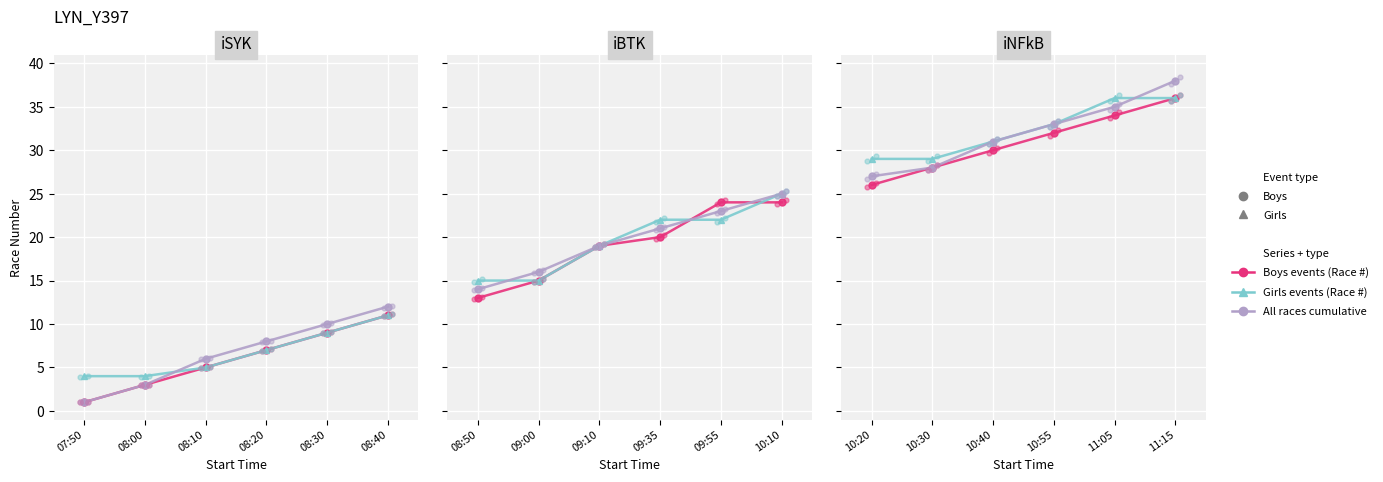

What are all the series names shown in the legend?

Boys events (Race #), Girls events (Race #), All races cumulative